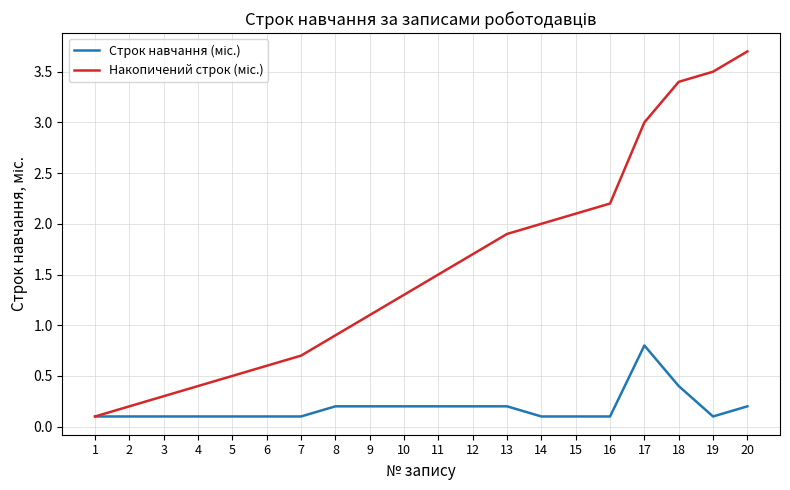

What is the spread (max minus min) of values at 12?

1.5